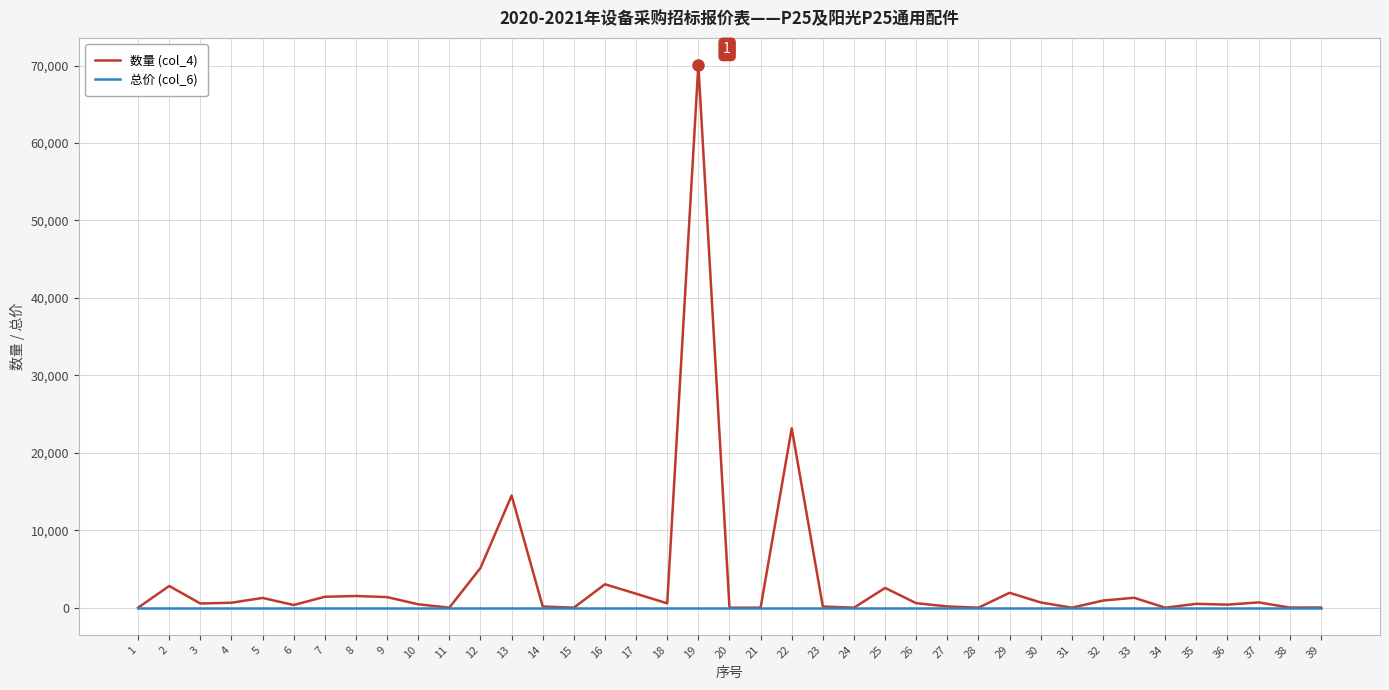

The value of 总价 (col_6) at 37 is 0. True or false?

True